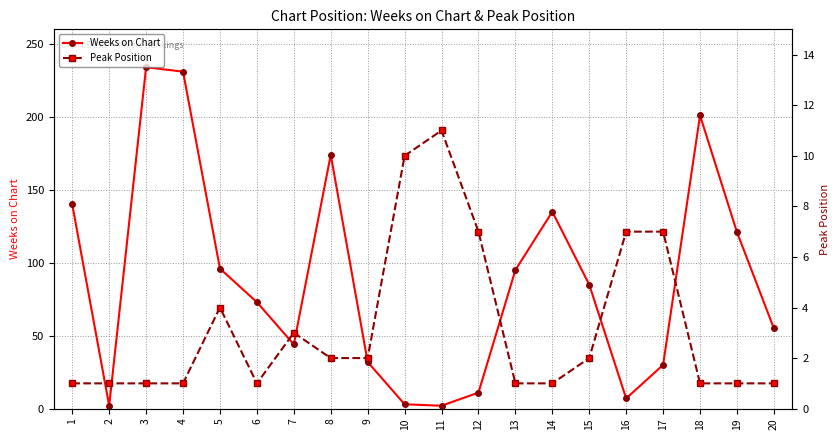

Where does the Peak Position series first go above 2?

5